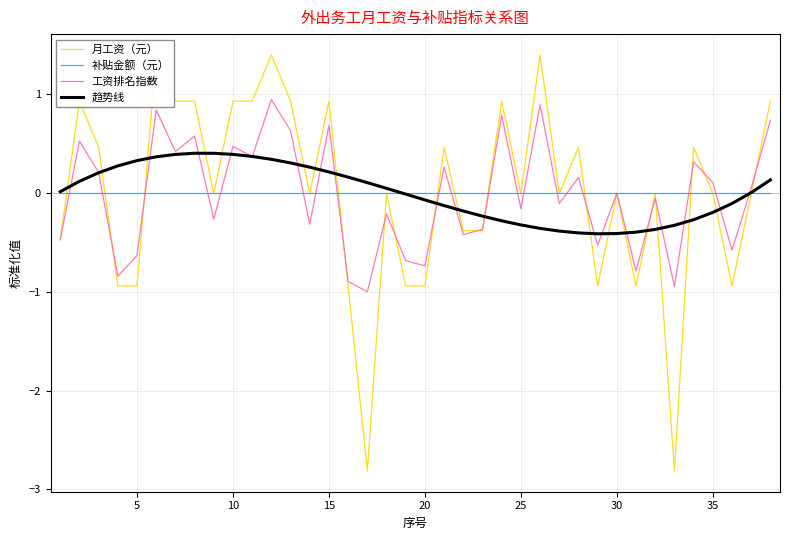

How many lines are shown in the chart?

4